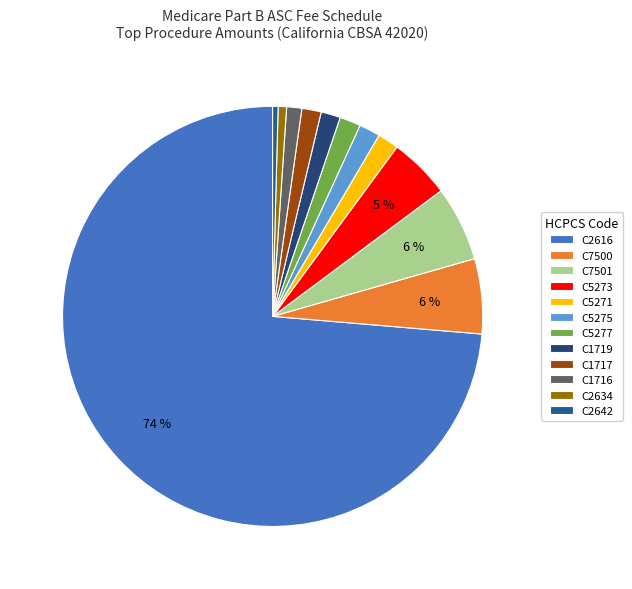

Count the number of slices in the pie.

12